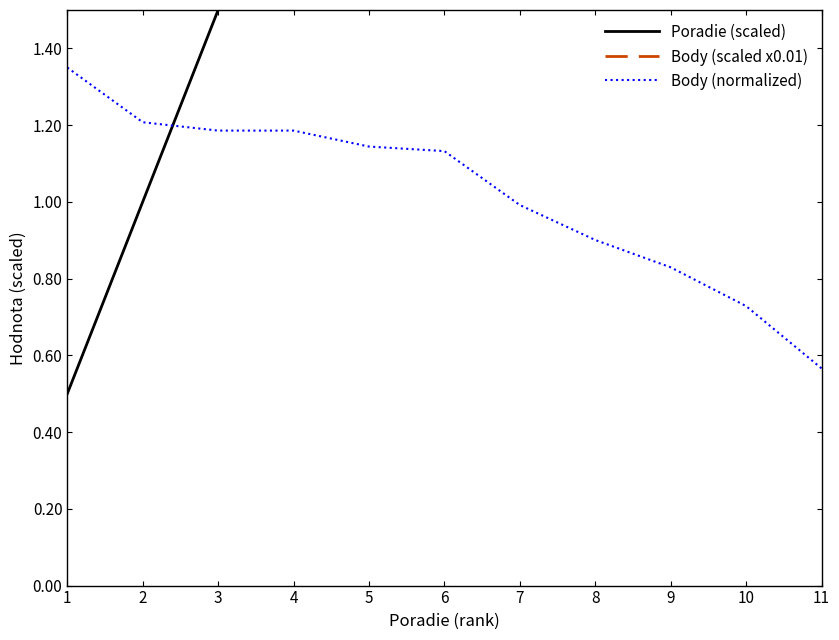

Count the number of categories in the chart.

11